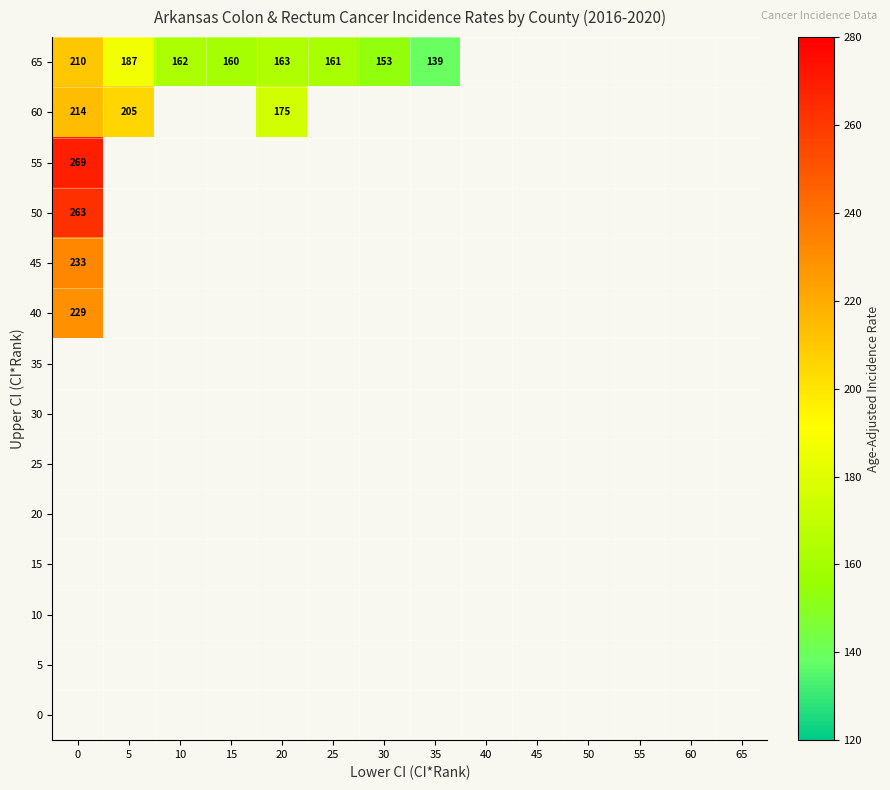

List the labels in order of 20 value, largest first.

0, 5, 10, 15, 20, 25, 30, 35, 40, 45, 50, 55, 60, 65